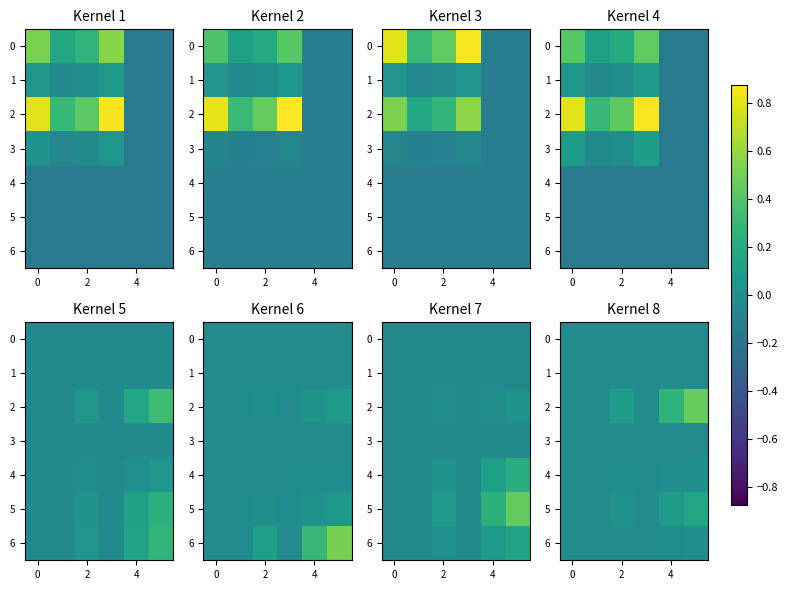

What is the spread (max minus min) of values at 2?

0.1